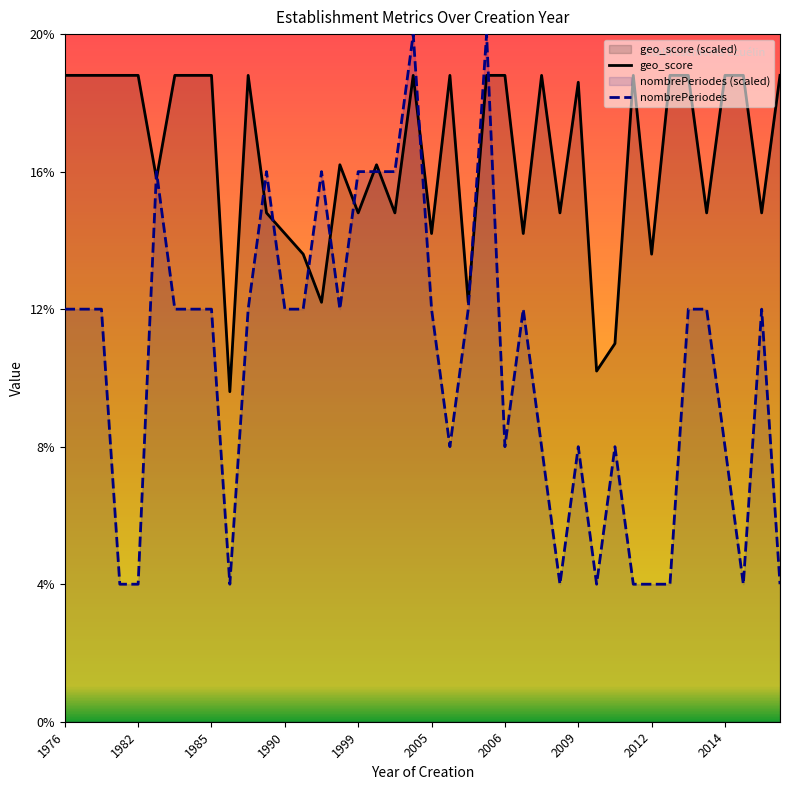

Does the chart display data point markers on the line(s)?

No